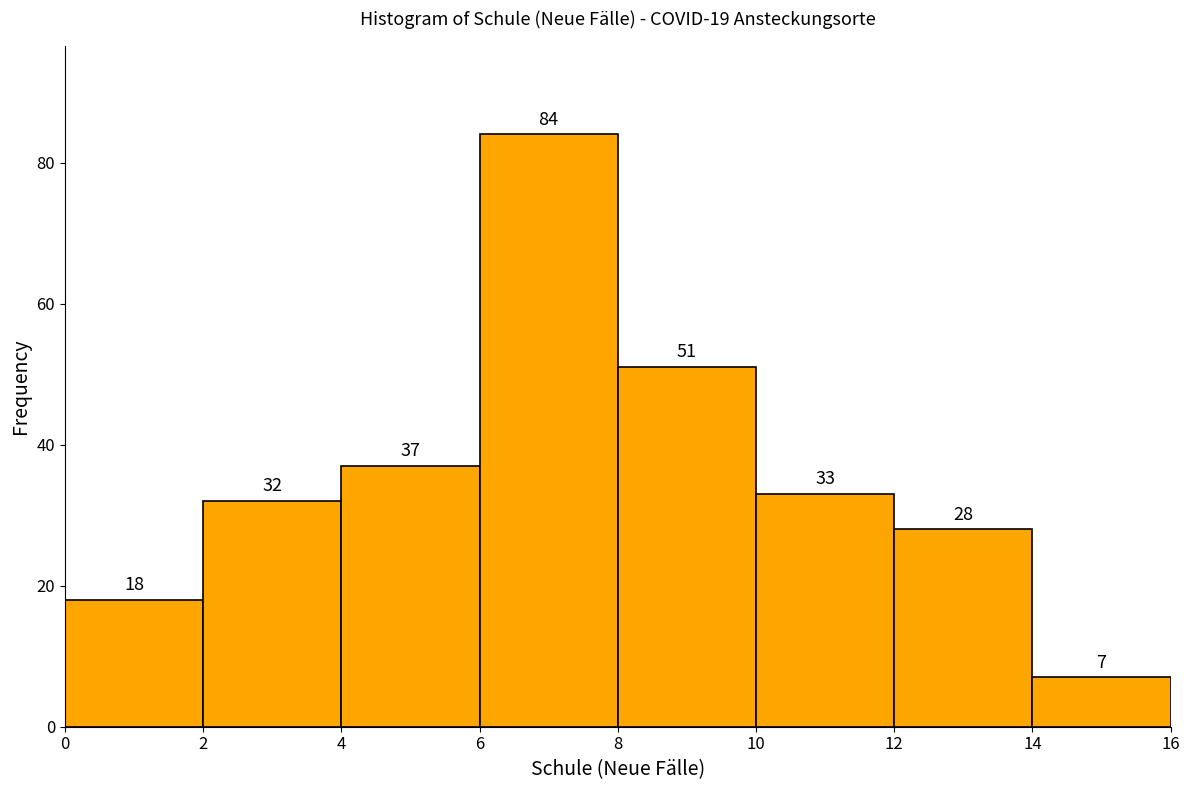

Reading left to right, list every bar in this chart as the range it spans on the x-axis followed by its height.

0 to 2: 18
2 to 4: 32
4 to 6: 37
6 to 8: 84
8 to 10: 51
10 to 12: 33
12 to 14: 28
14 to 16: 7